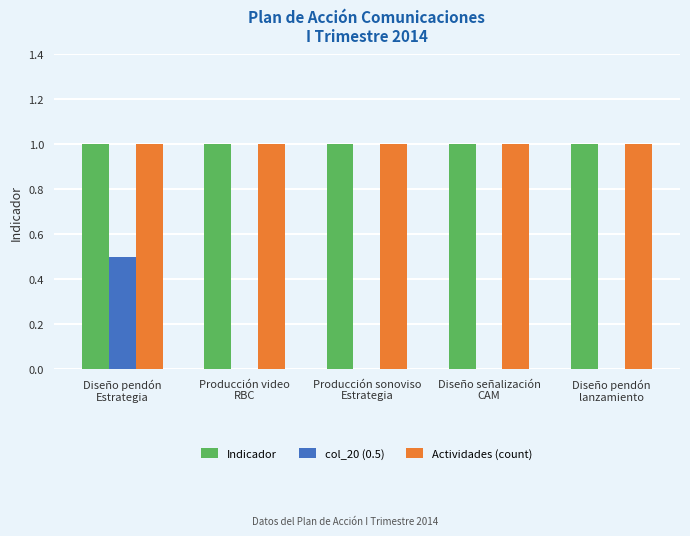

What is the highest value of the Indicador series?

1.0